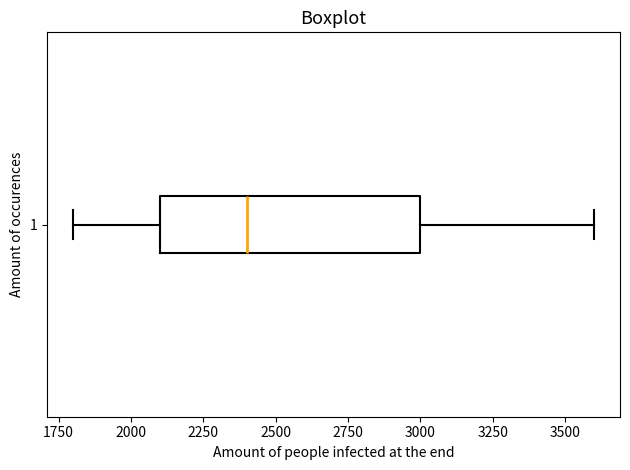

Transcribe this box plot: give where the median line is, the range the box spans, and where the two whiskers end, as read against the x-axis. The values are not printed on the chart, so give them approximately, as read against the axis.

median 2400, box 2100 to 3000, whiskers 1800 to 3600